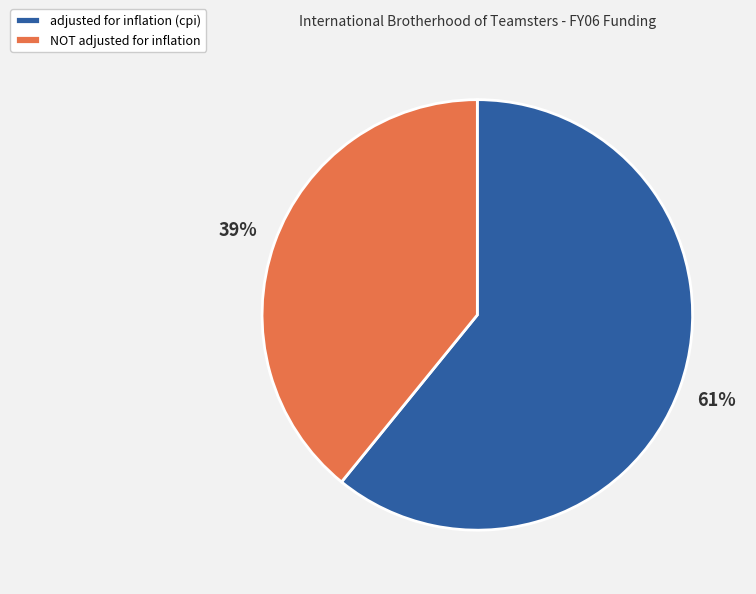

To the nearest percent, what is the difference between the adjusted for inflation (cpi) and NOT adjusted for inflation slice percentages?

22%